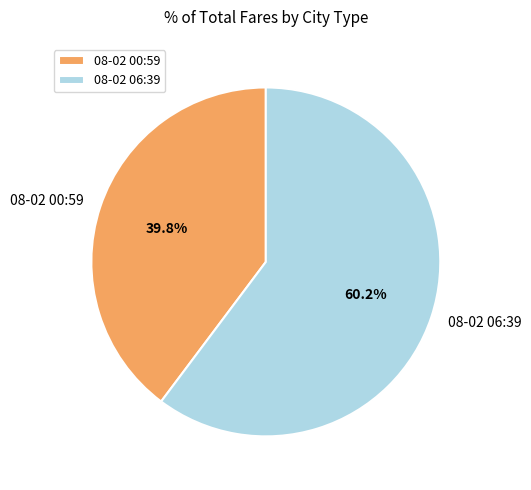

Between 08-02 06:39 and 08-02 00:59, which is larger?

08-02 06:39